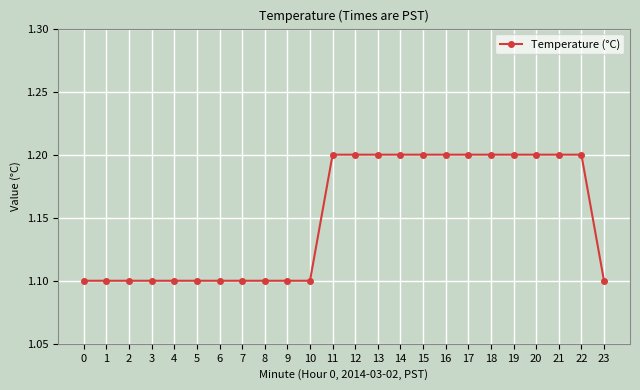

How many lines are shown in the chart?

1